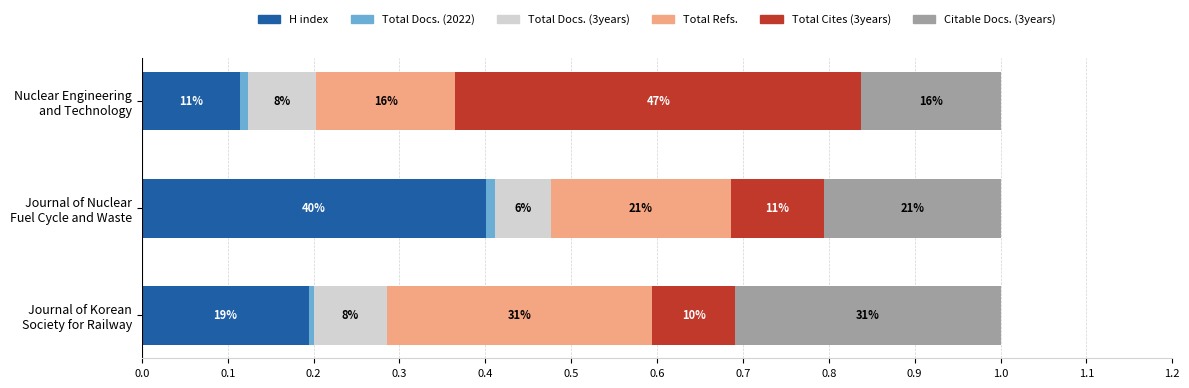

How many bars are there in each group?

6